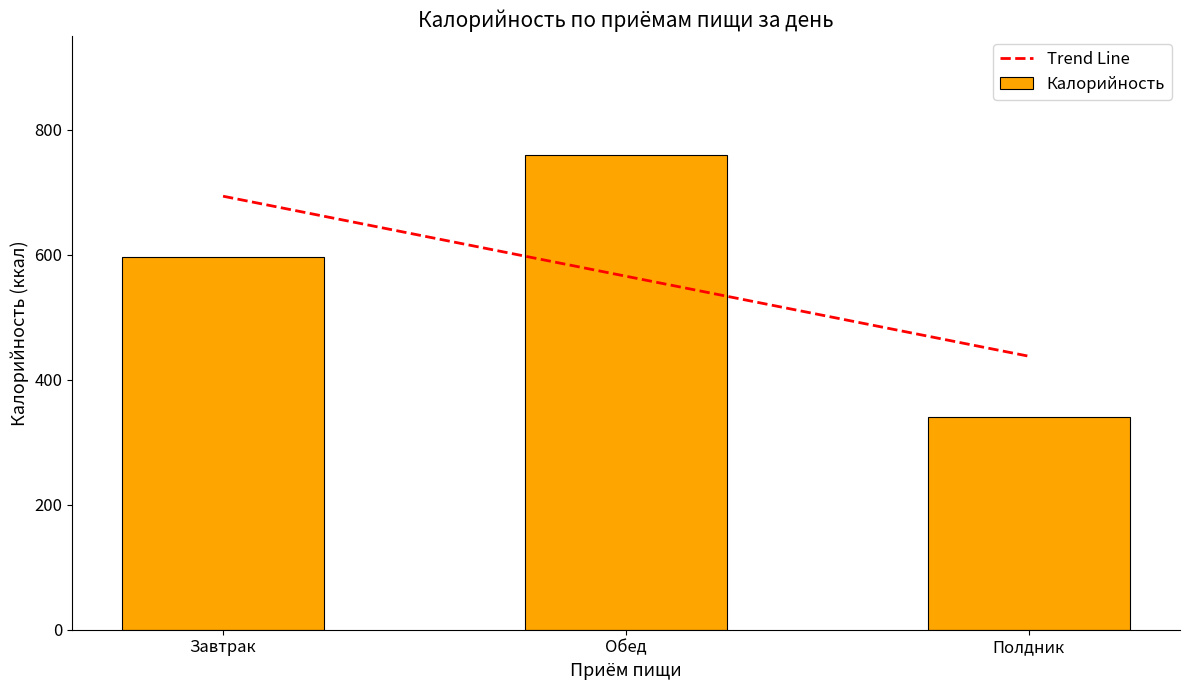

What is the sum of all Калорийность values?

1697.1